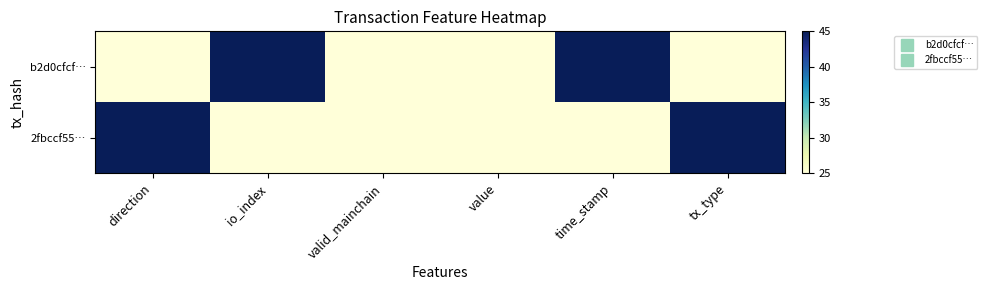

What is the smallest value displayed?

25